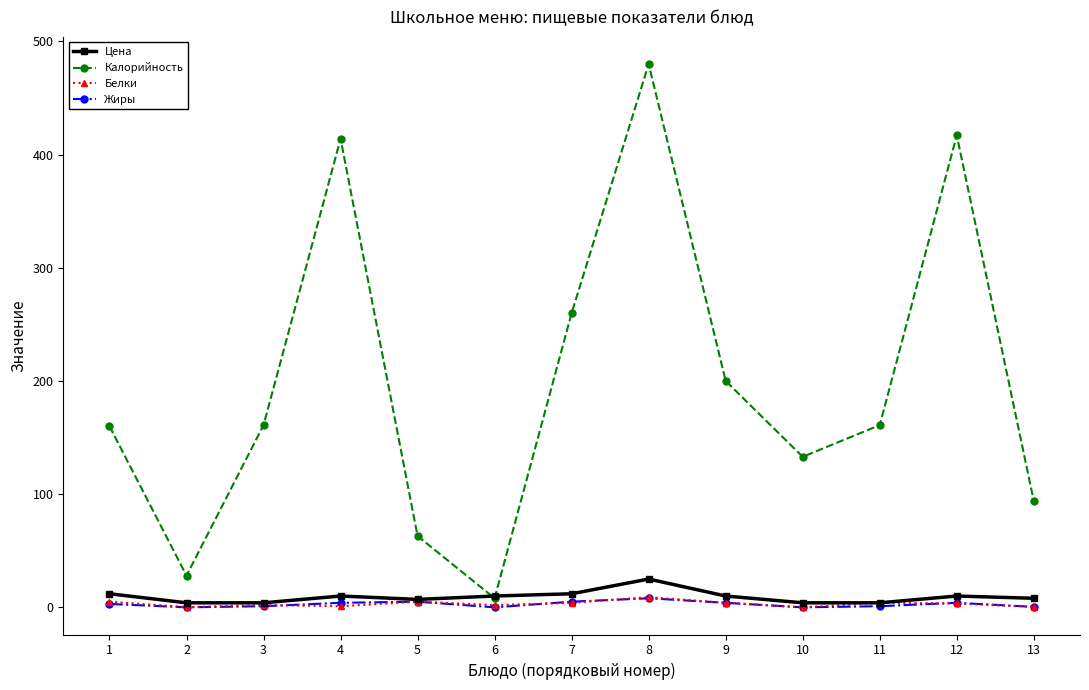

Between 4 and 9, which series saw the biggest shift?

Калорийность